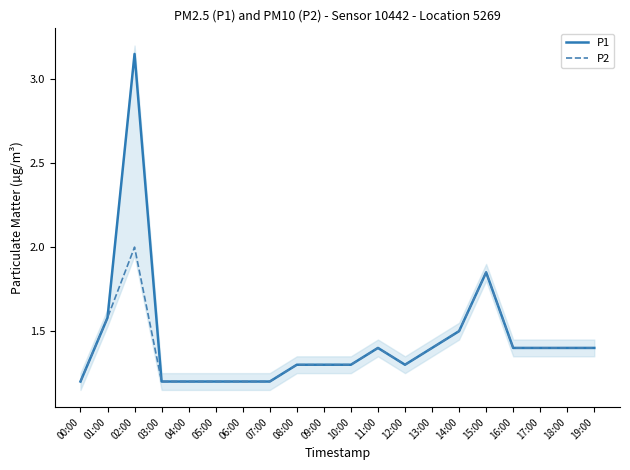

The value of P1 at 12:00 is 1.3. True or false?

True